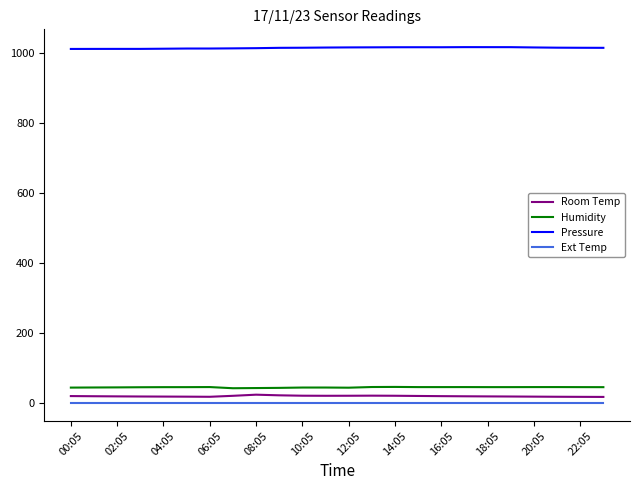

At how many categories does at least one series exceed 697?

24